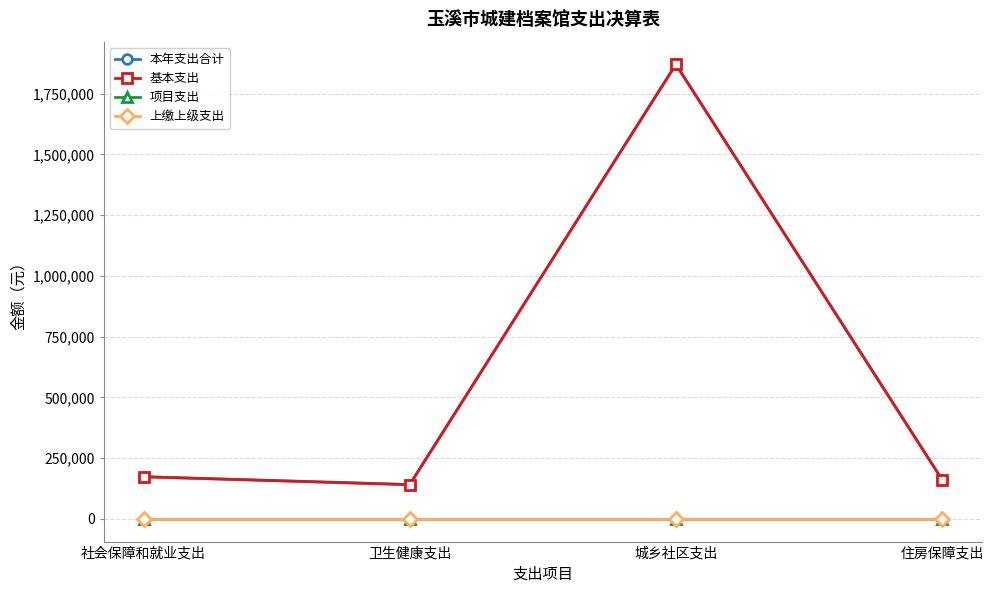

Reading left to right, transcribe all the data shown in this chart.

本年支出合计: 173333.4	140885.0	1870378.4	161512.0
基本支出: 173333.4	140885.0	1870378.4	161512.0
项目支出: 0.0	0.0	0.0	0.0
上缴上级支出: 0.0	0.0	0.0	0.0